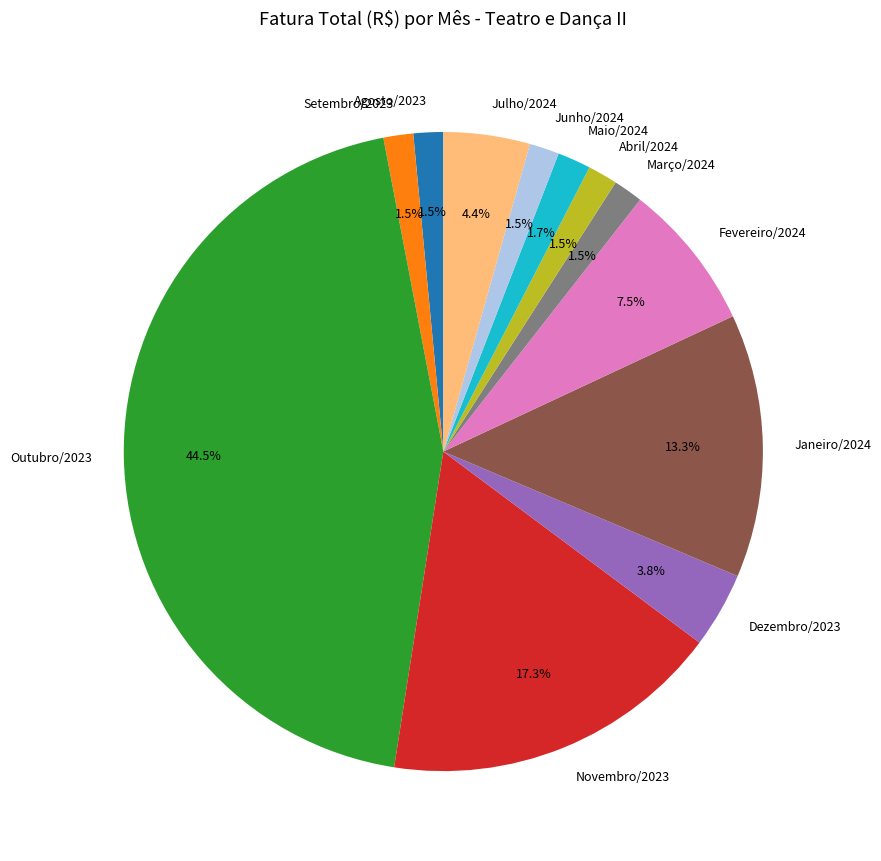

Count the number of slices in the pie.

12